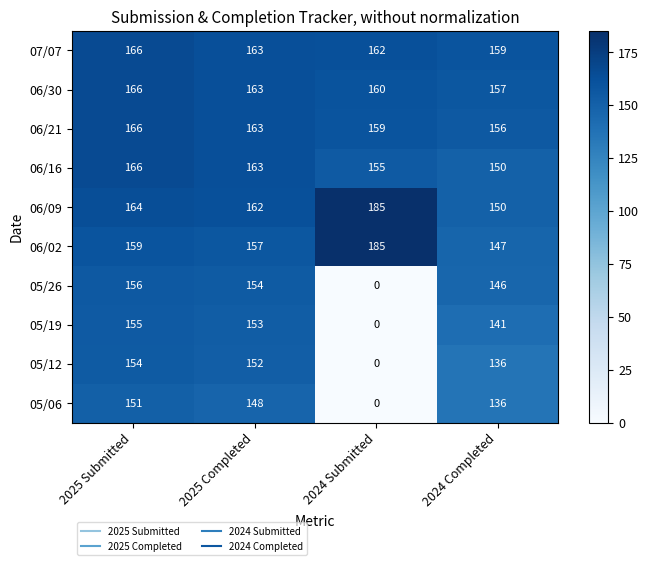

What value does the 07/07 series have at 2025 Submitted?

166